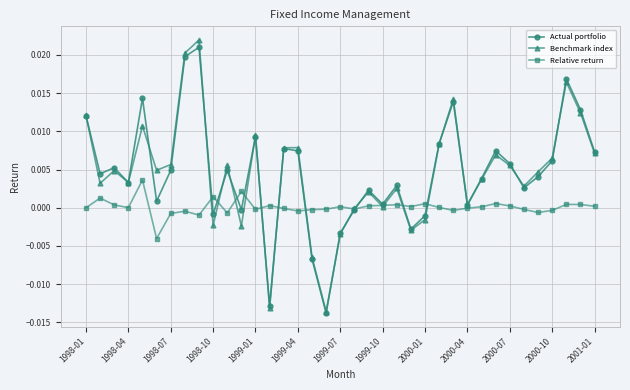

True or false: Benchmark index has more than 0 points higher than both neighbors.

True